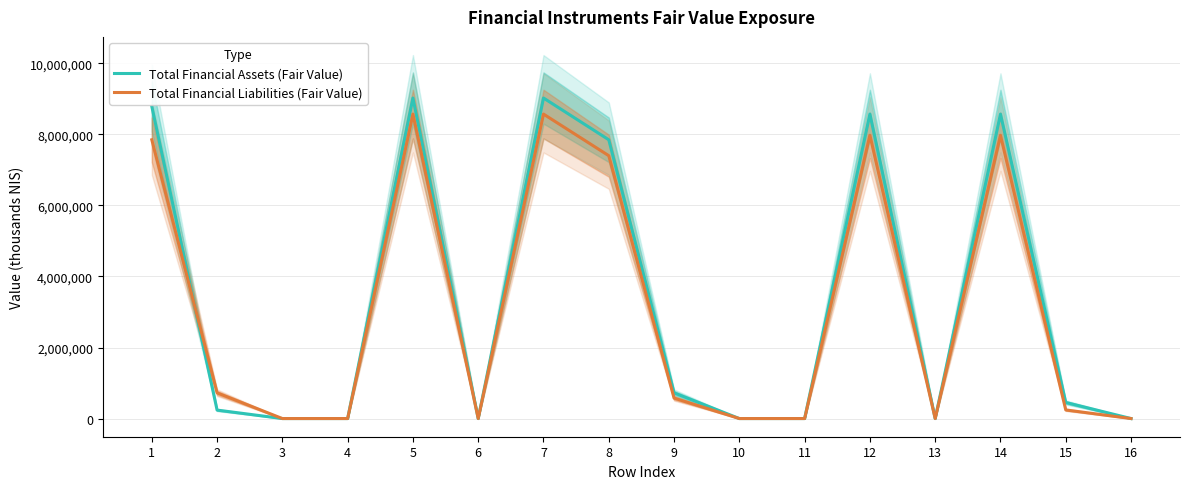

Which series has the largest range (max minus min)?

Total Financial Assets (Fair Value)